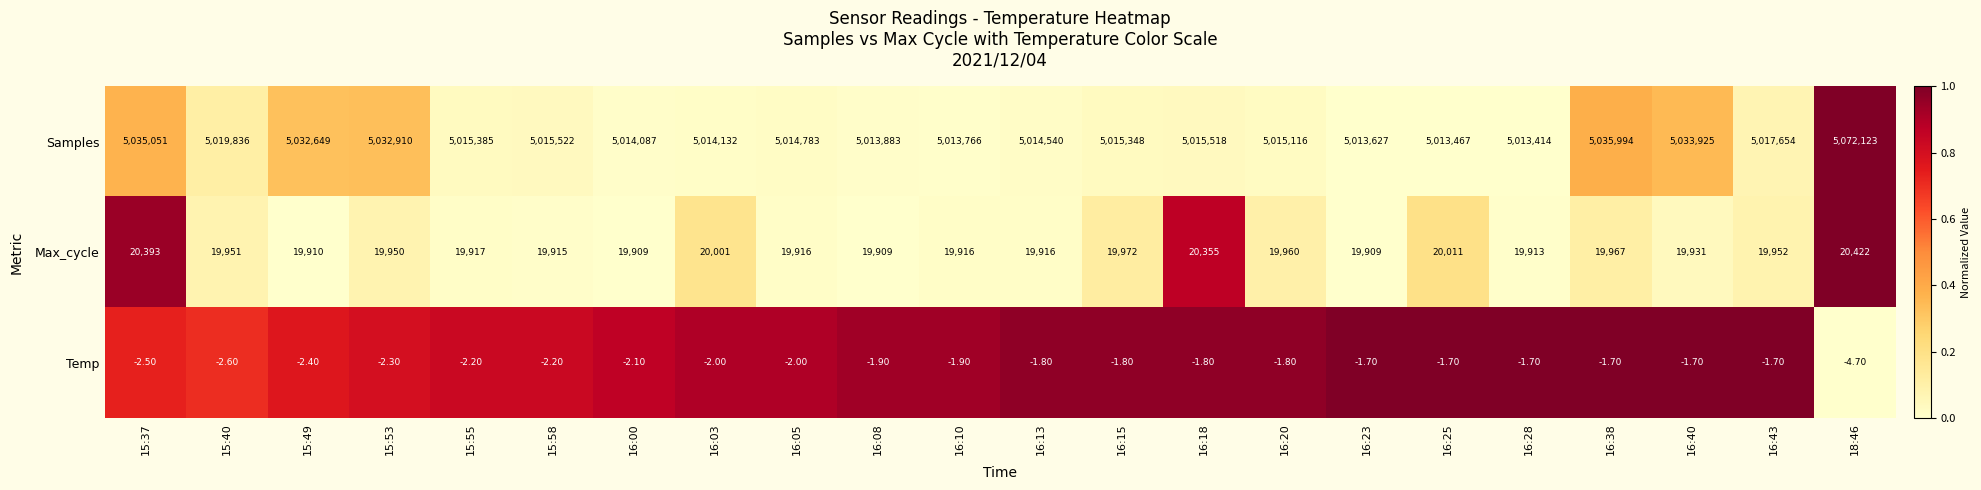

Between 16:20 and 16:23, which series saw the biggest shift?

Samples